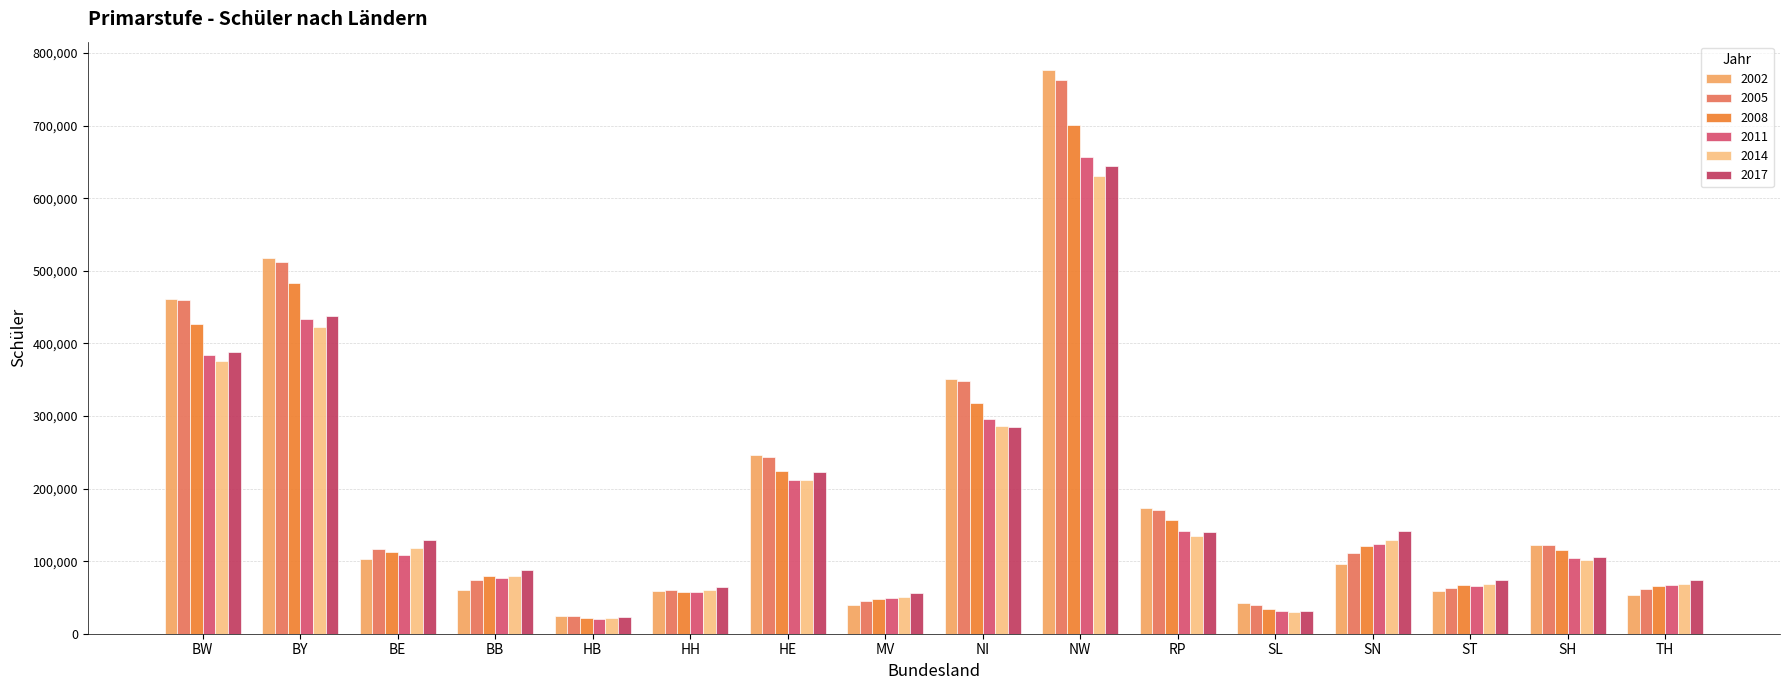

Where does the 2011 series first go above 108302?

BW